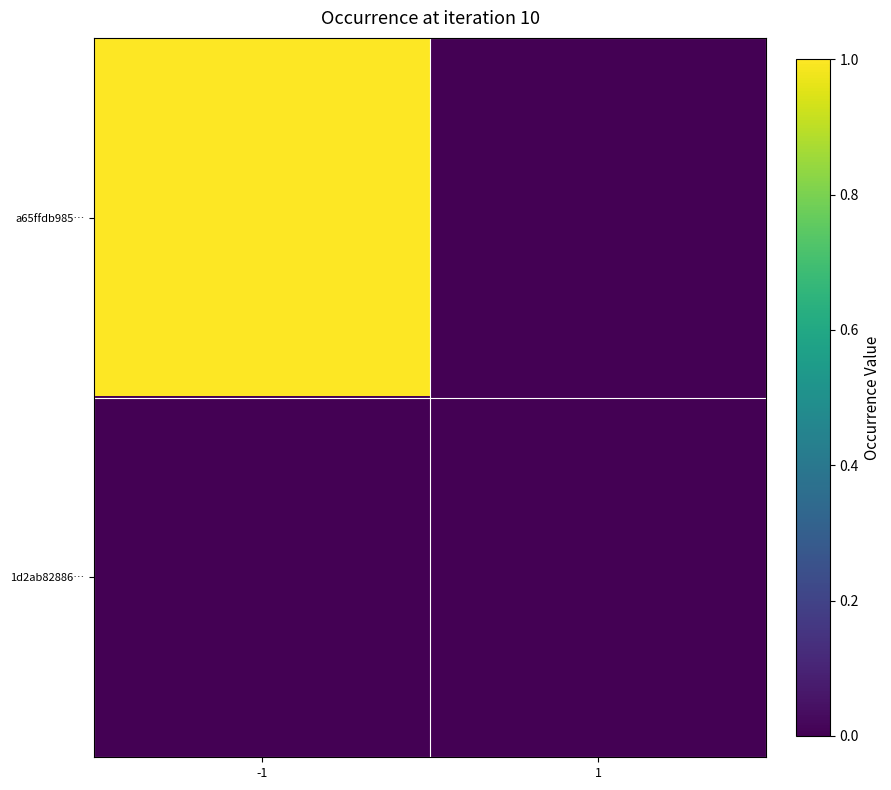

Rank the series at -1 from highest to lowest value.

a65ffdb985…, 1d2ab82886…